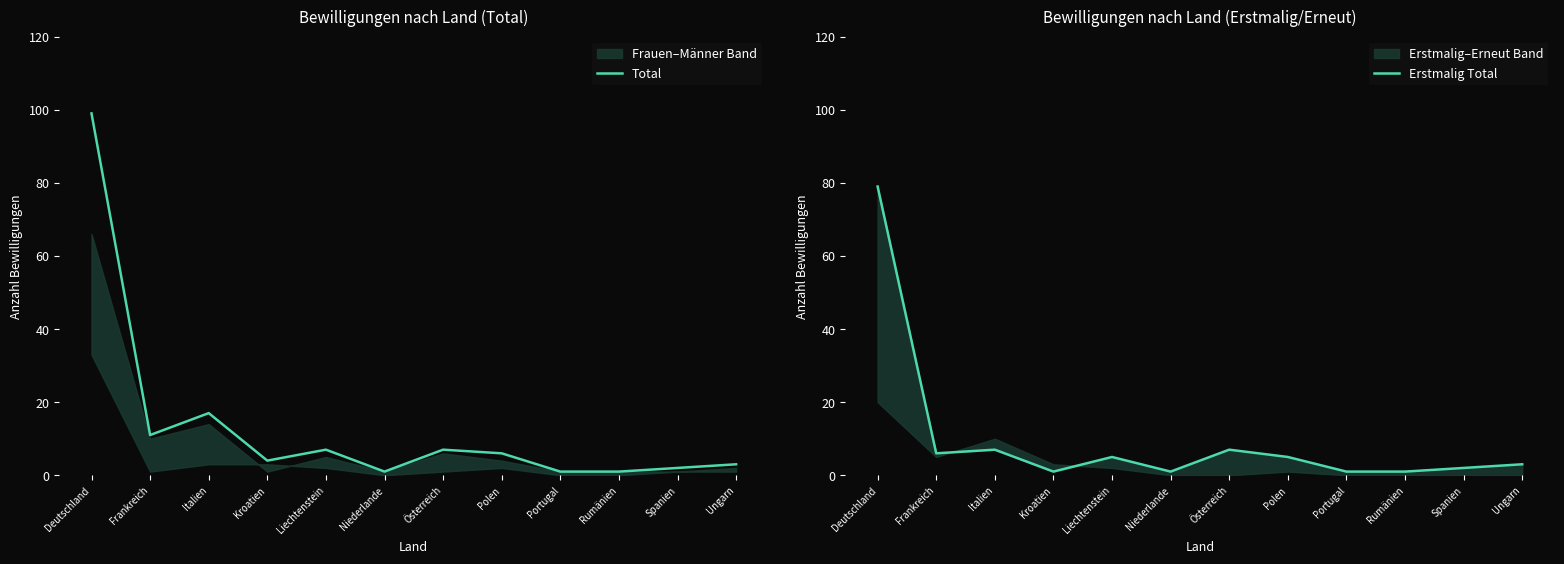

Where is Total nearest to the value 50?

Italien